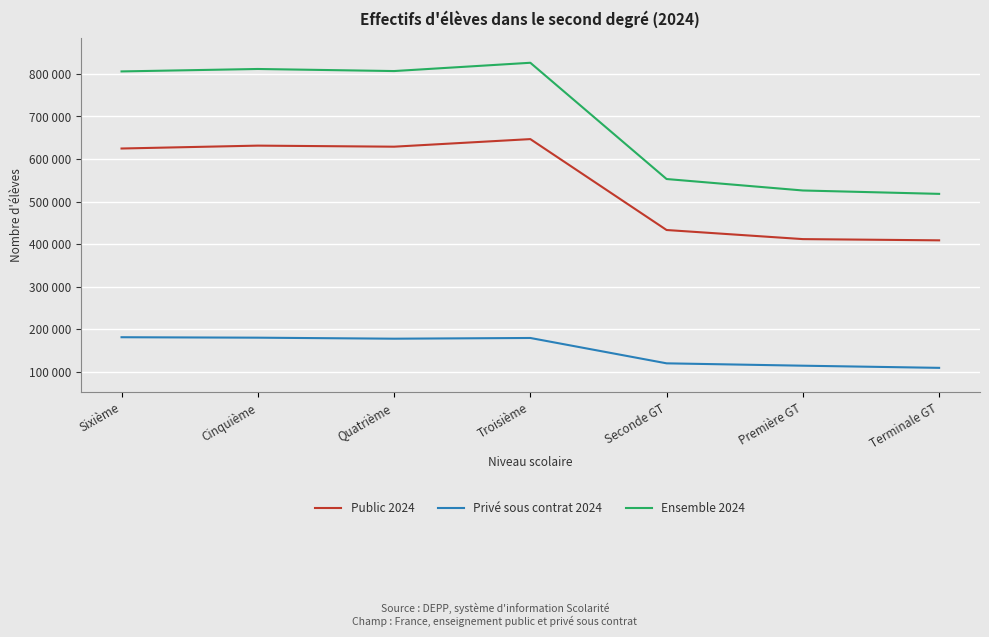

Where does the Privé sous contrat 2024 series first go above 177747?

Sixième